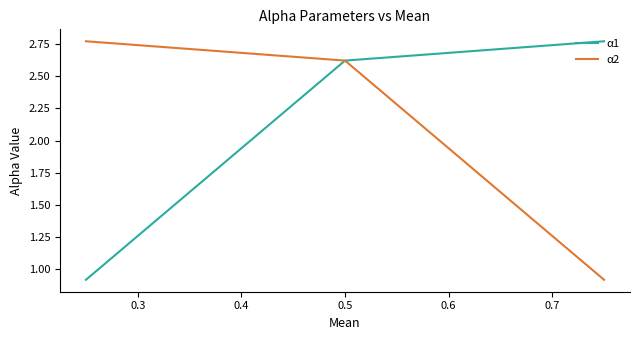

What is the minimum value shown in the chart?

0.9